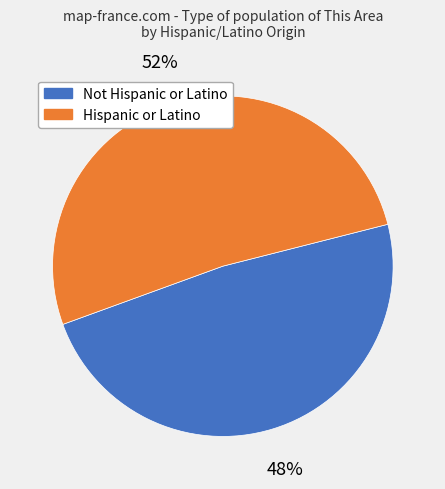

To the nearest percent, what is the average slice percentage?

50%